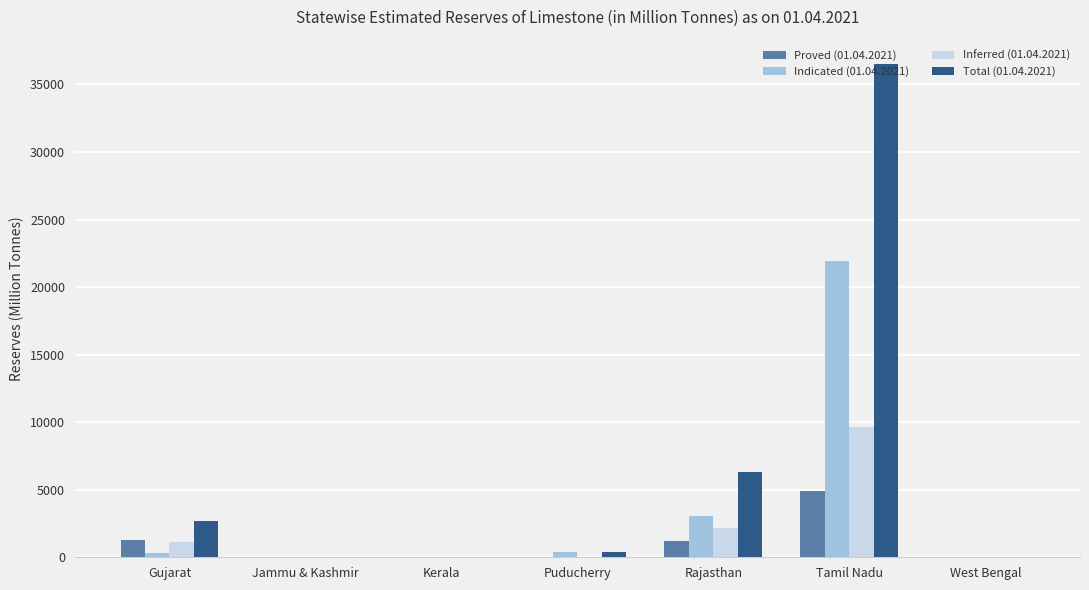

Which category has the highest value in the Indicated (01.04.2021) series?

Tamil Nadu